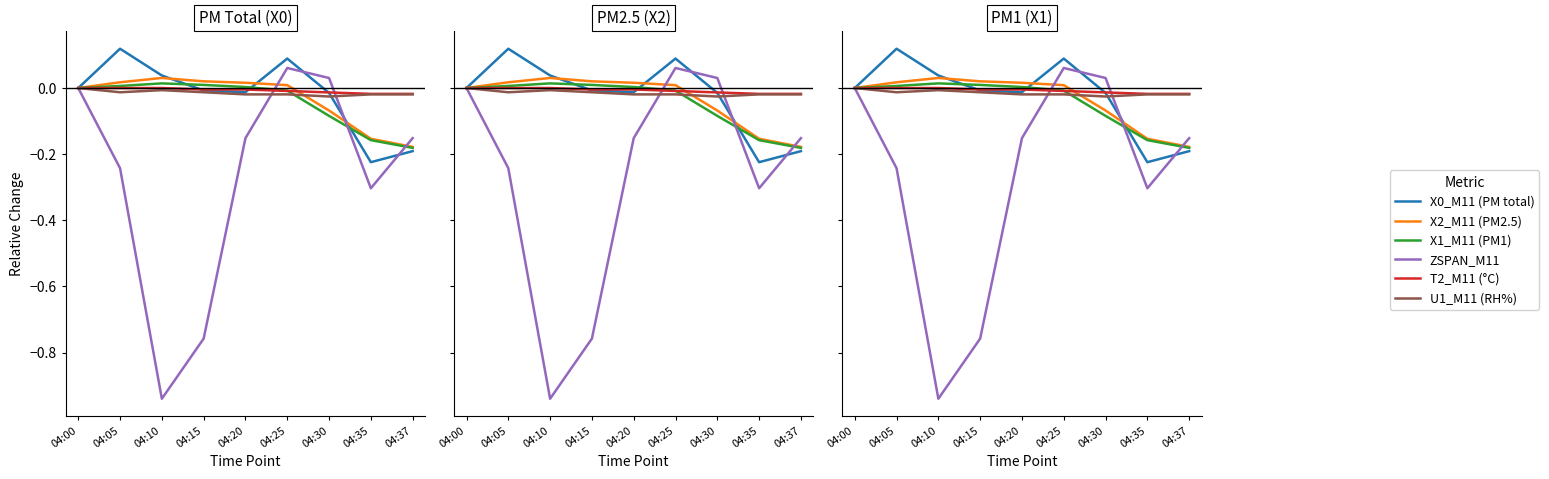

Reading left to right, transcribe all the data shown in this chart.

X0_M11 (PM total): 04:00=0.0	04:05=0.1	04:10=0.0	04:15=-0.0	04:20=-0.0	04:25=0.1	04:30=-0.0	04:35=-0.2	04:37=-0.2
X2_M11 (PM2.5): 04:00=0.0	04:05=0.0	04:10=0.0	04:15=0.0	04:20=0.0	04:25=0.0	04:30=-0.1	04:35=-0.2	04:37=-0.2
X1_M11 (PM1): 04:00=0.0	04:05=0.0	04:10=0.0	04:15=0.0	04:20=0.0	04:25=-0.0	04:30=-0.1	04:35=-0.2	04:37=-0.2
ZSPAN_M11: 04:00=0.0	04:05=-0.2	04:10=-0.9	04:15=-0.8	04:20=-0.2	04:25=0.1	04:30=0.0	04:35=-0.3	04:37=-0.2
T2_M11 (°C): 04:00=0.0	04:05=0.0	04:10=0.0	04:15=-0.0	04:20=-0.0	04:25=-0.0	04:30=-0.0	04:35=-0.0	04:37=-0.0
U1_M11 (RH%): 04:00=0.0	04:05=-0.0	04:10=-0.0	04:15=-0.0	04:20=-0.0	04:25=-0.0	04:30=-0.0	04:35=-0.0	04:37=-0.0